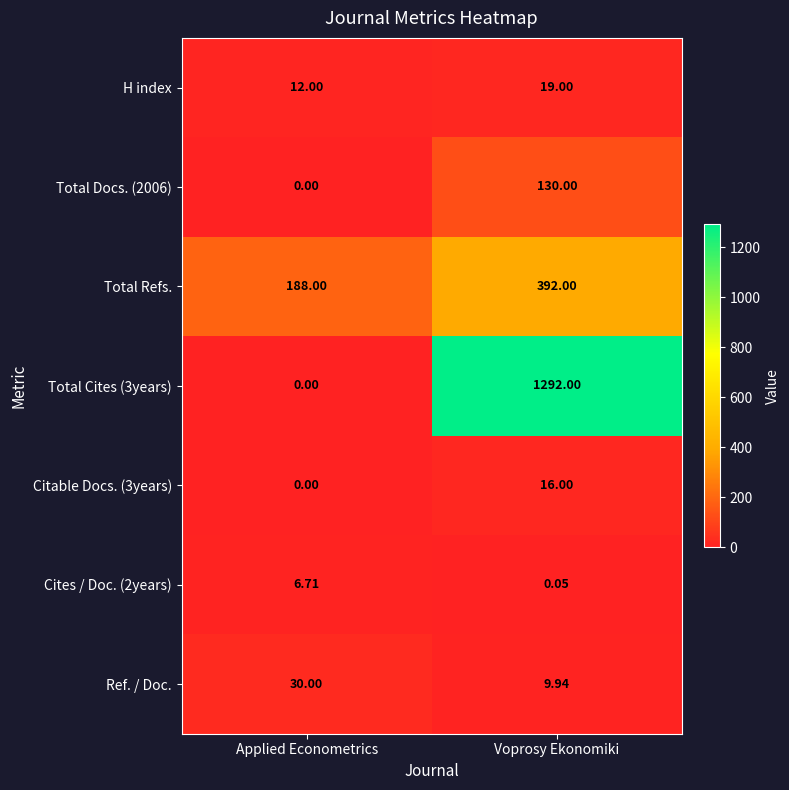

Rank the categories by Citable Docs. (3years) value from lowest to highest.

Applied Econometrics, Voprosy Ekonomiki